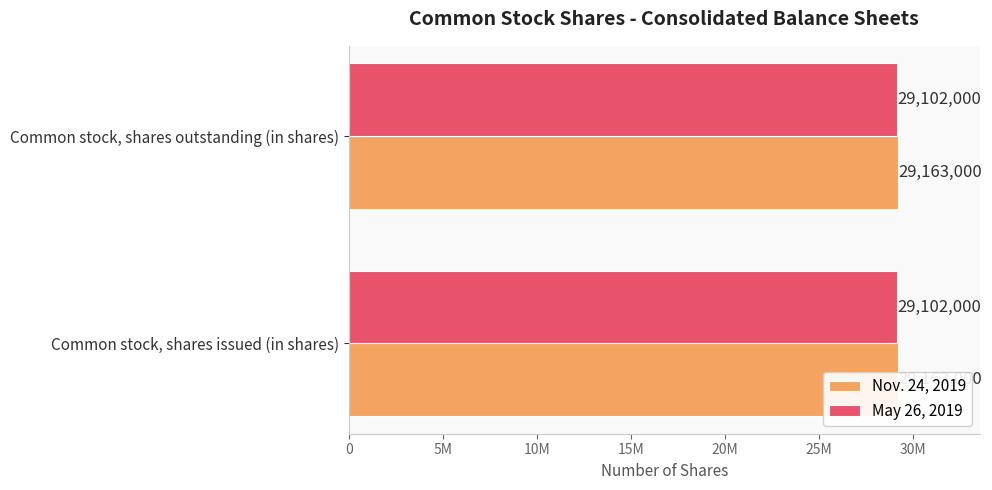

Which series has the largest range (max minus min)?

Nov. 24, 2019